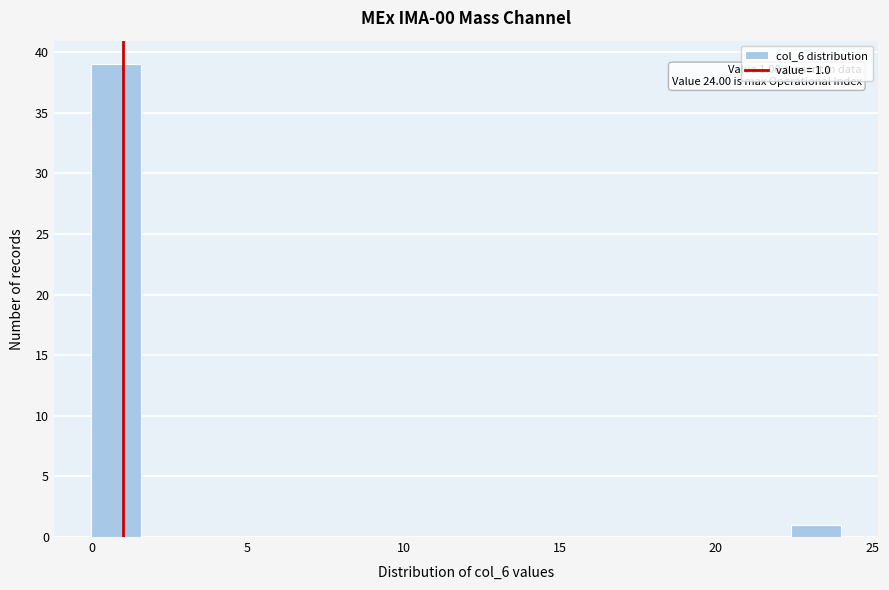

Around what value on the x-axis is the tallest bar? Give the approximate position of its centre, as read against the axis.

1.0